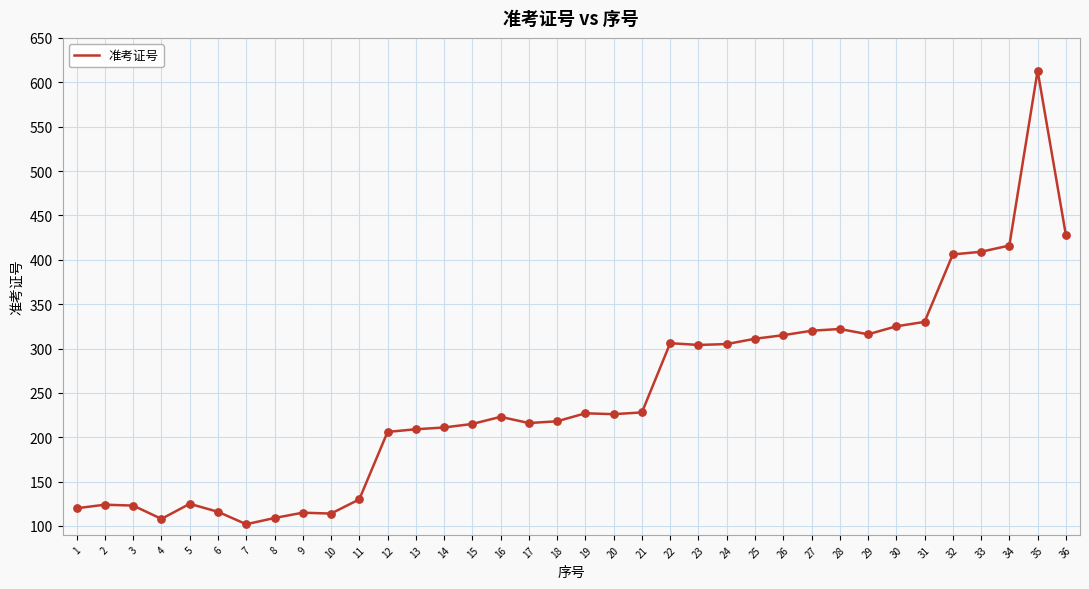

What is the change in value from 1 to 33?

+289